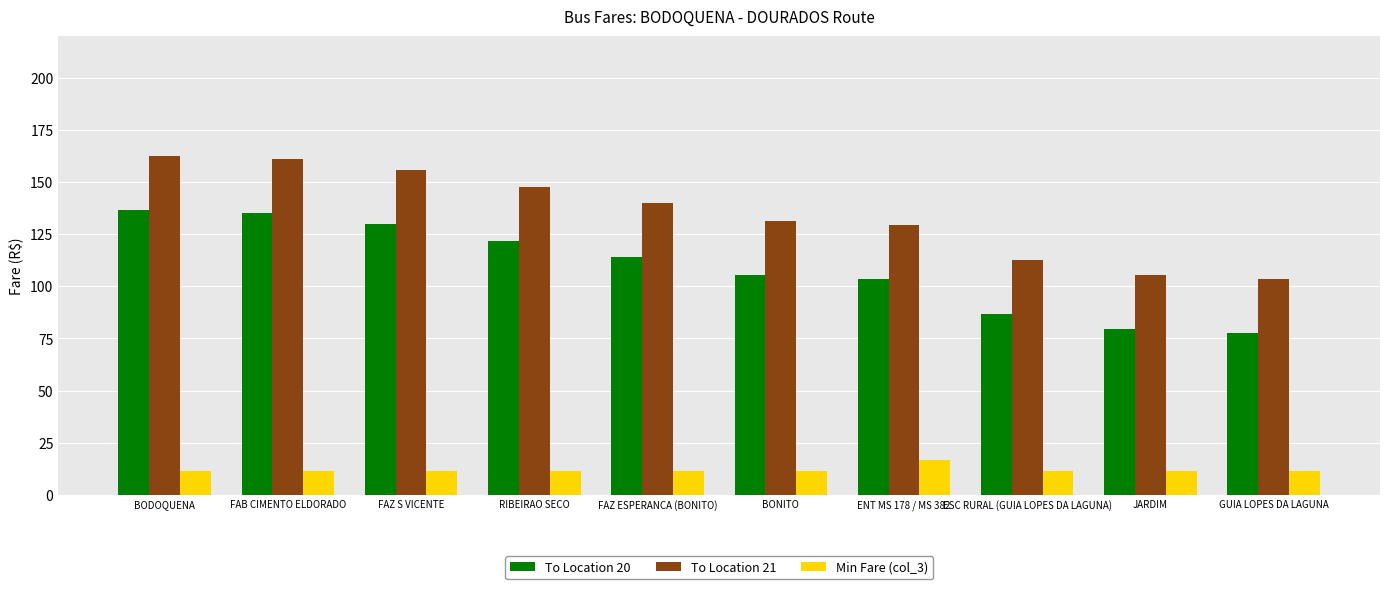

What is the difference between the highest and lowest values at FAB CIMENTO ELDORADO?

149.5